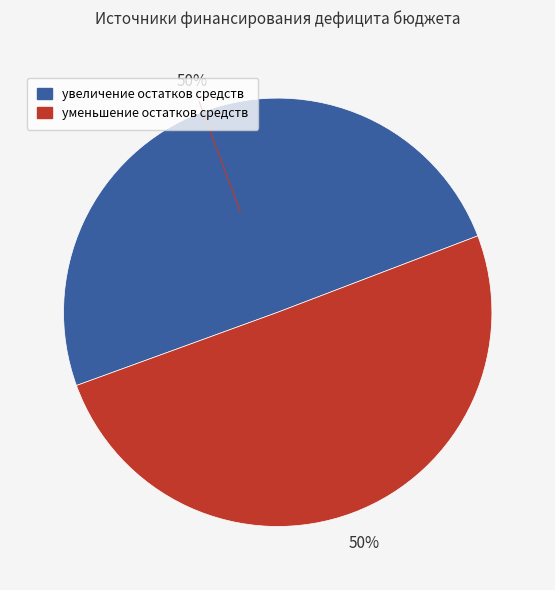

To the nearest percent, what is the average slice percentage?

50%